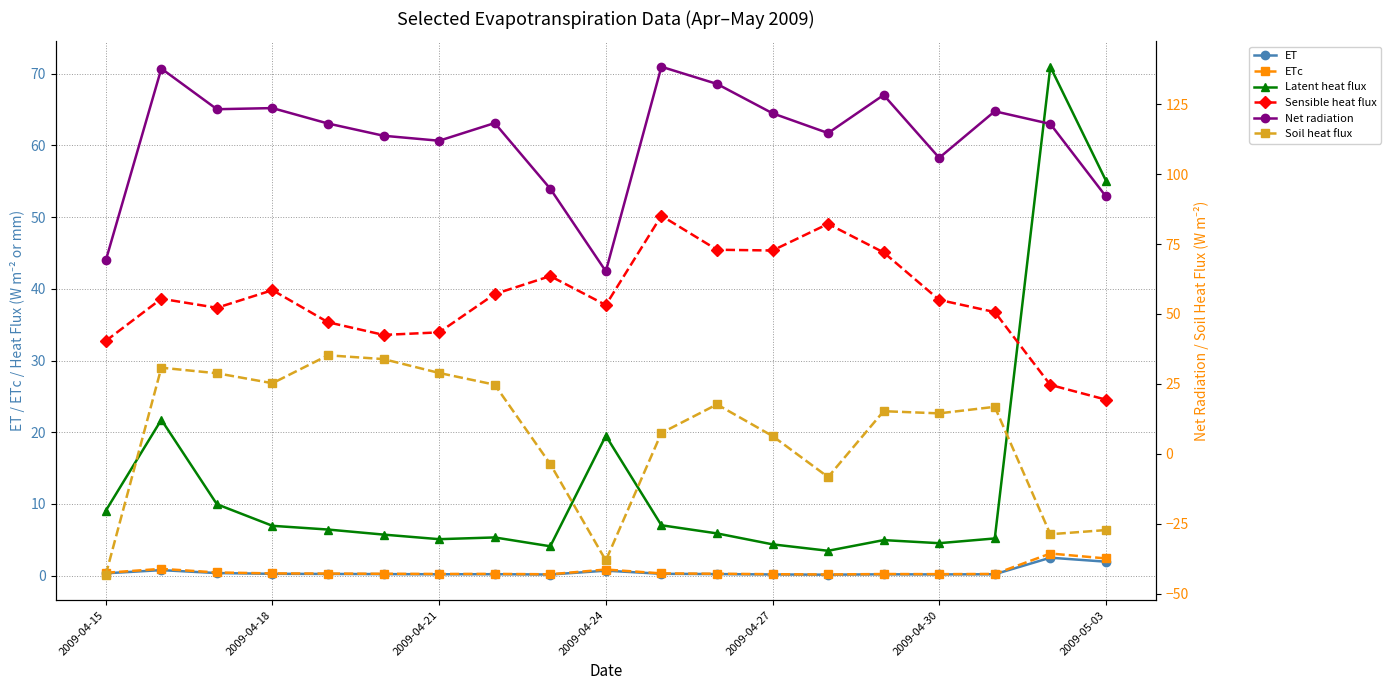

Which series has the widest spread of values?

Soil heat flux